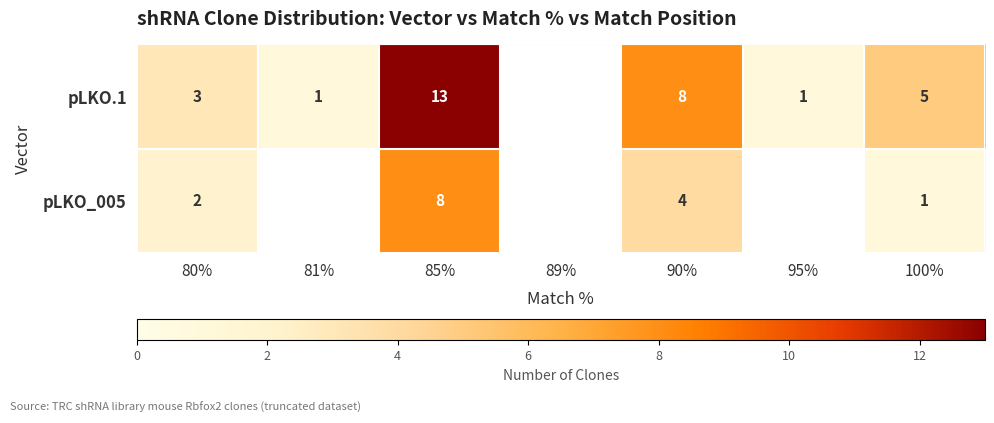

At 85%, list the series in order from smallest to largest.

pLKO_005, pLKO.1